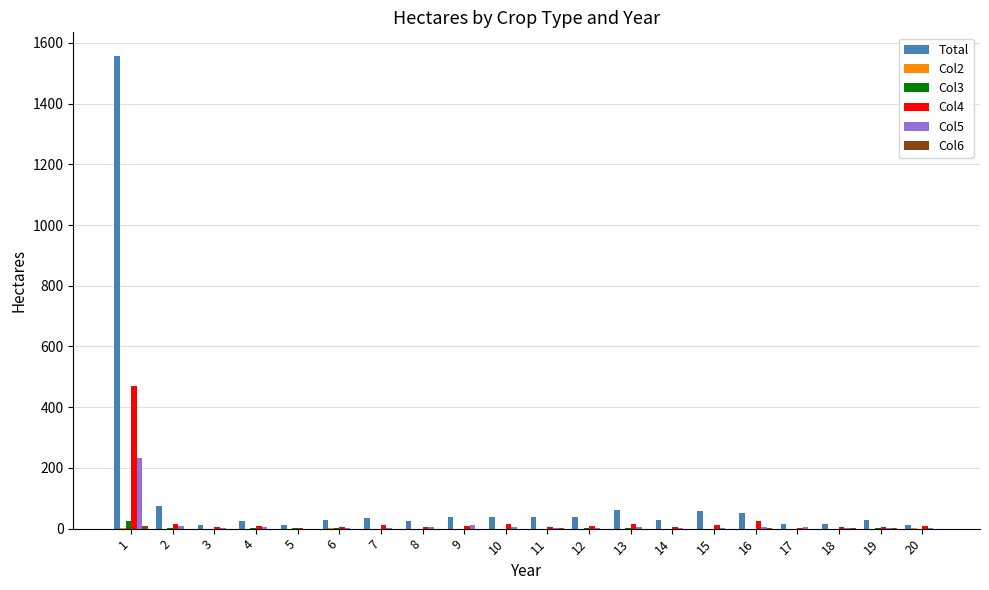

Which series has the largest total across all categories?

Total